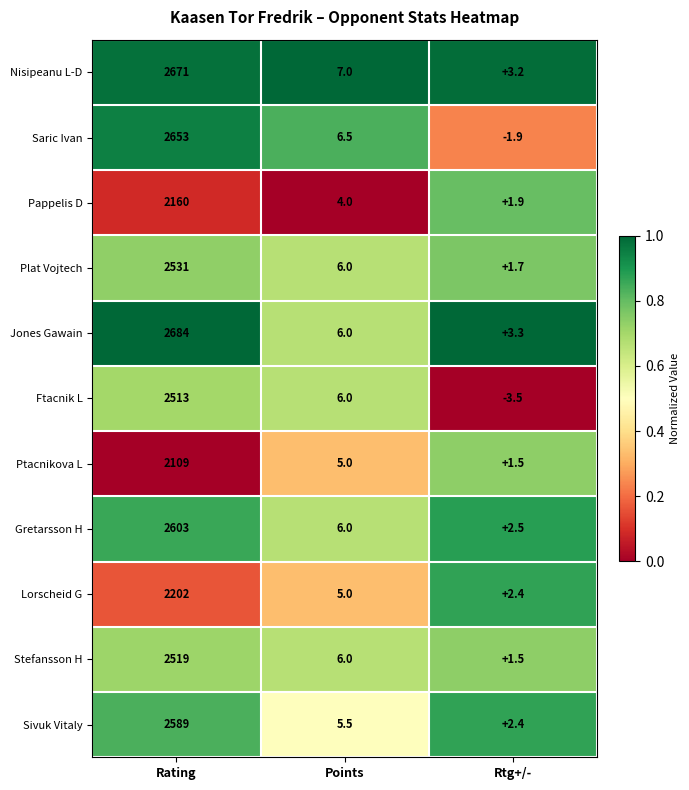

What is the average value of the Saric Ivan series?

885.9